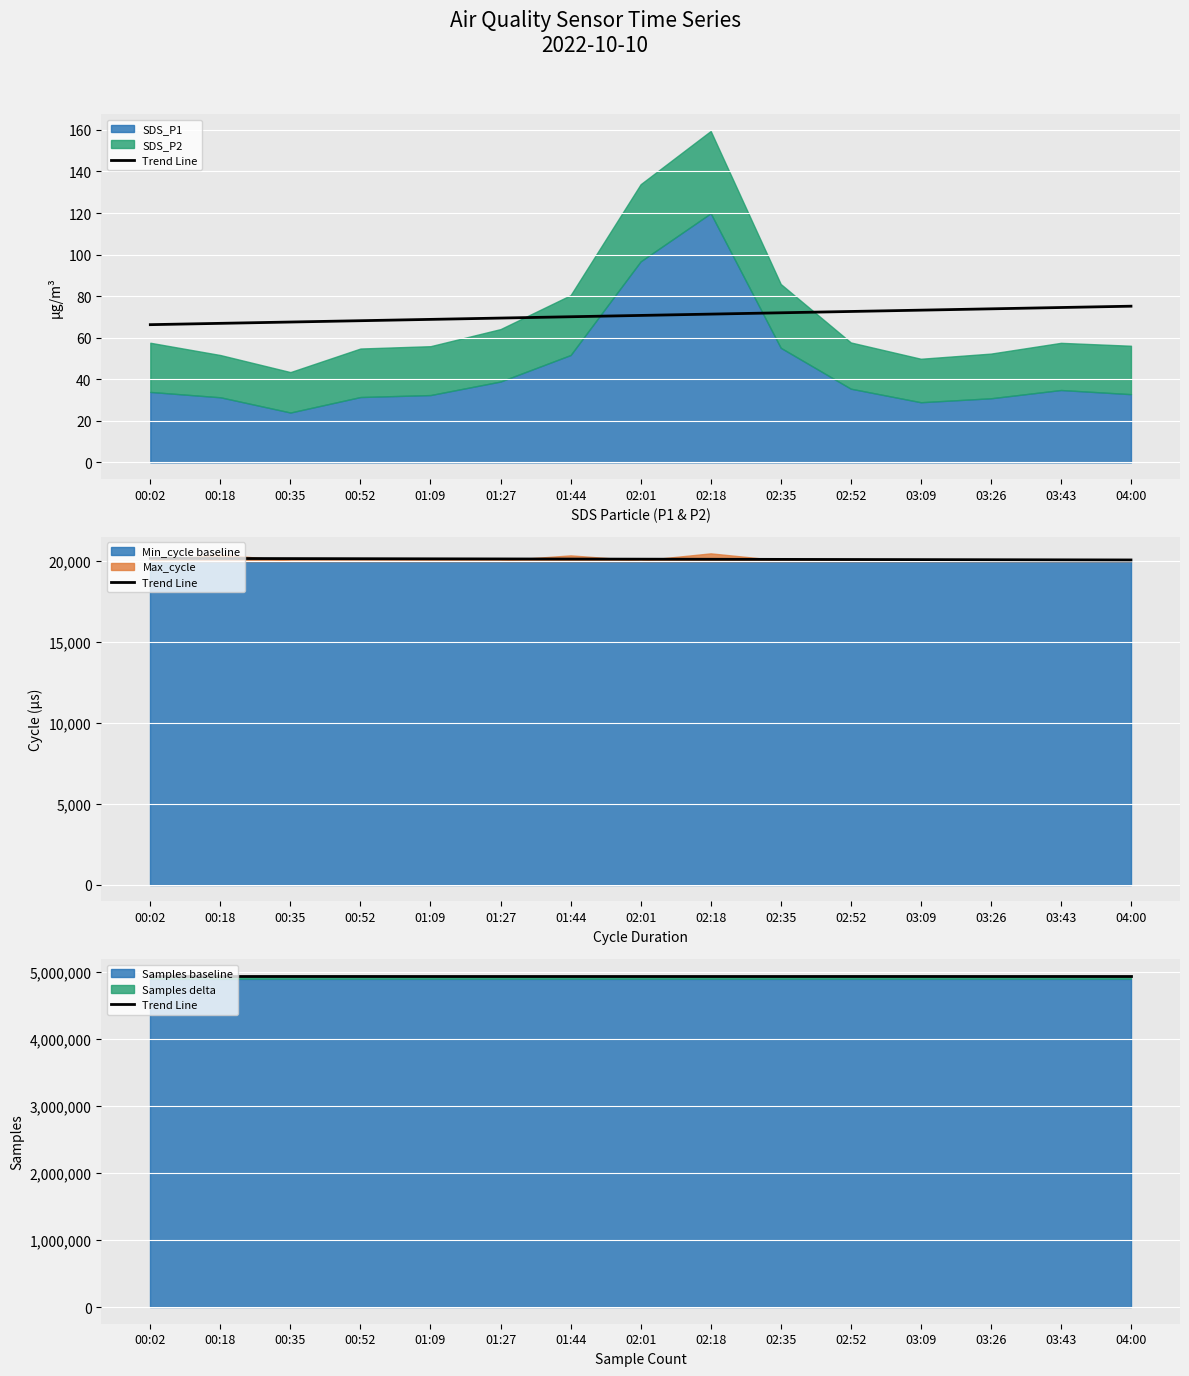

The chart shows a value of 1321522.5 at 00:18. True or false?

False